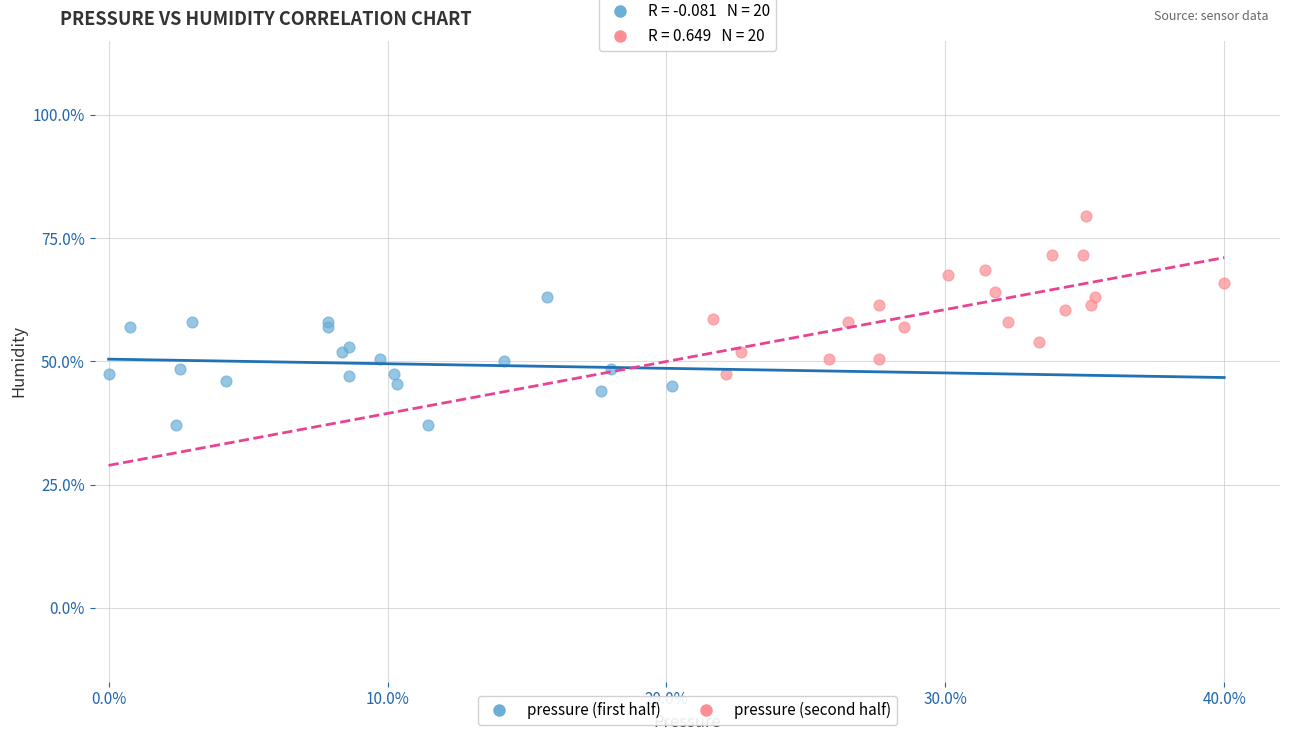

What are all the series names shown in the legend?

pressure (first half), pressure (second half)